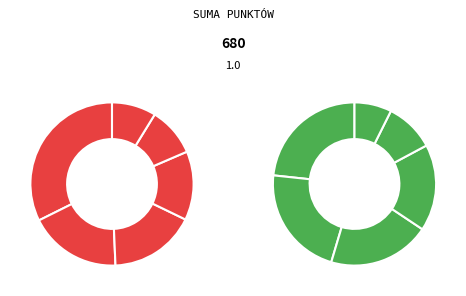

Which has a higher value, PLUTA or FRĄTCZAK?

FRĄTCZAK